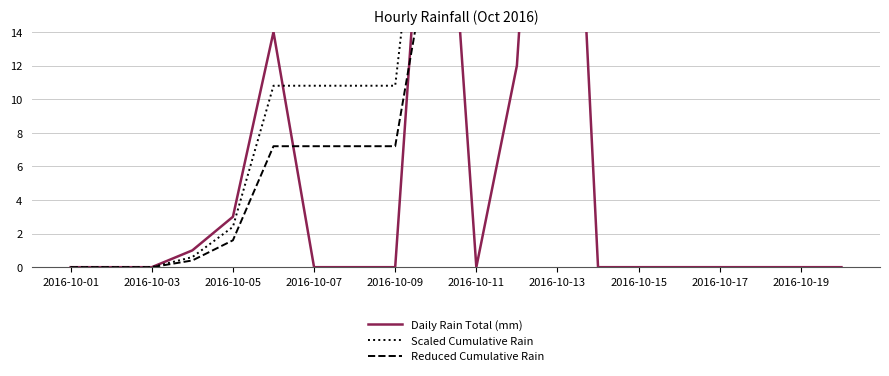

Reading right to left, list all the values displayed in this chart.

Daily Rain Total (mm): 0.0	0.0	0.0	0.0	0.0	0.0	0.0	49.0	12.0	0.0	35.0	0.0	0.0	0.0	14.0	3.0	1.0	0.0	0.0	0.0
Scaled Cumulative Rain: 68.4	68.4	68.4	68.4	68.4	68.4	68.4	68.4	39.0	31.8	31.8	10.8	10.8	10.8	10.8	2.4	0.6	0.0	0.0	0.0
Reduced Cumulative Rain: 45.6	45.6	45.6	45.6	45.6	45.6	45.6	45.6	26.0	21.2	21.2	7.2	7.2	7.2	7.2	1.6	0.4	0.0	0.0	0.0